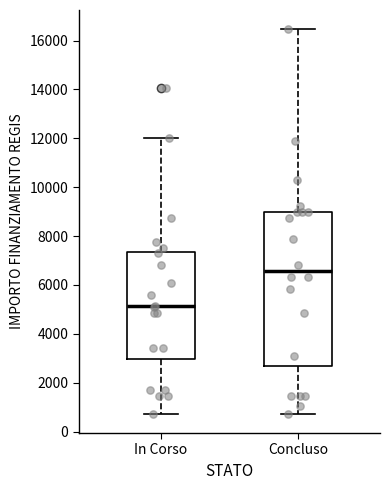

Which box's median line is the lowest?

In Corso